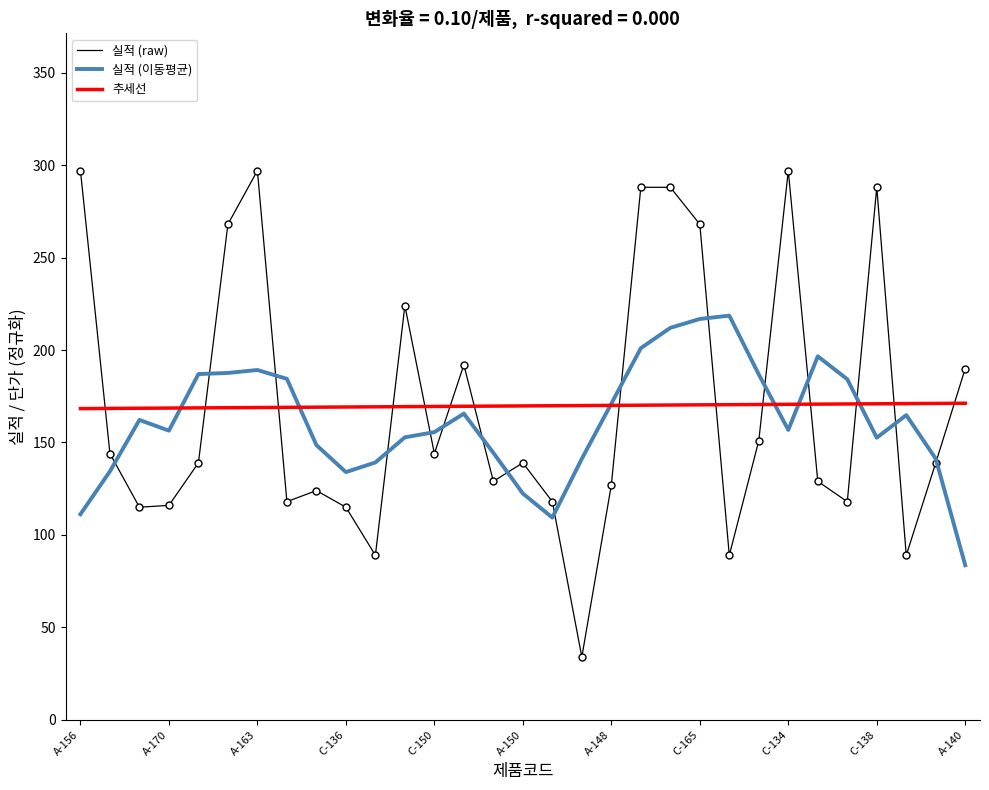

Which series ends up on top after the final intersection of 실적 (raw) and 추세선?

실적 (raw)